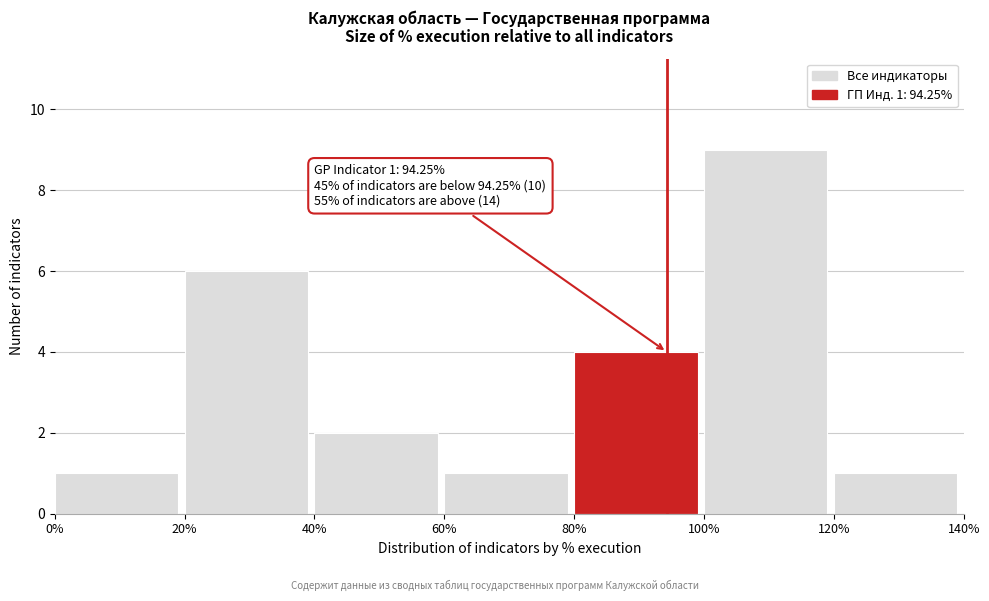

Which range on the x-axis has the tallest bar?

100% to 120%